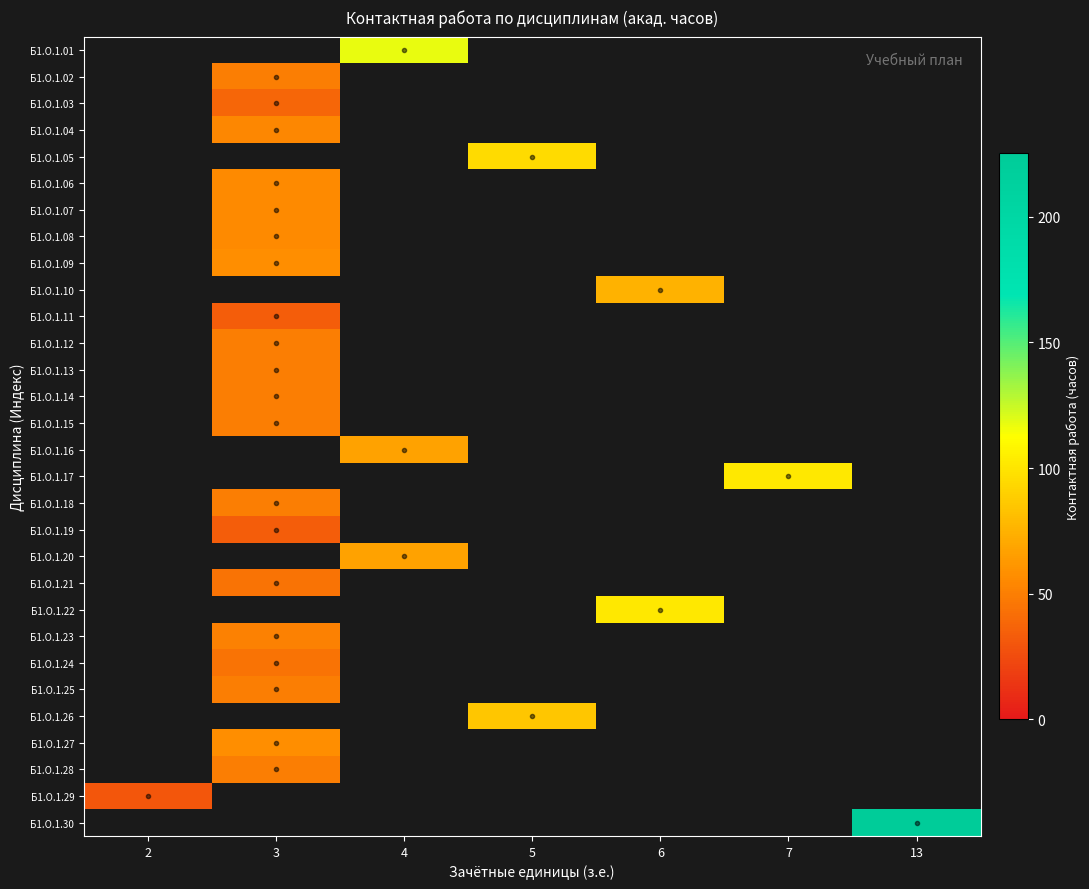

Which has a higher value, 4 or 5?

5